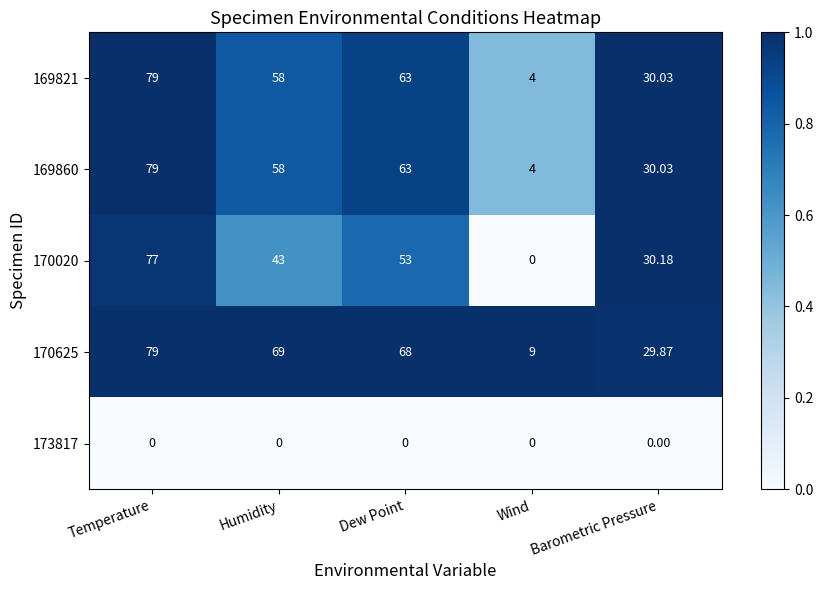

Between Humidity and Wind, which series saw the biggest shift?

170625